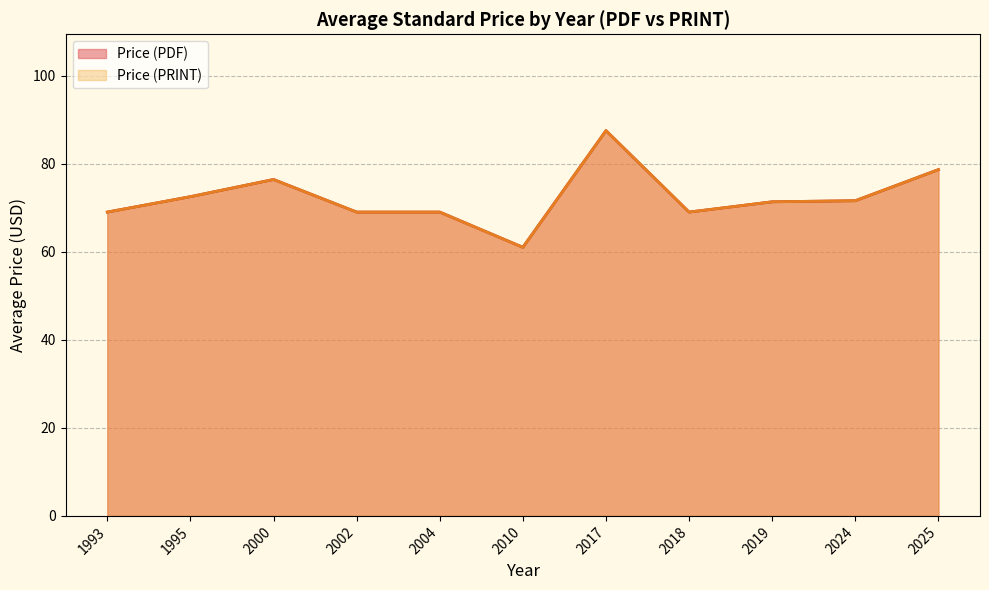

Does the chart have visible grid lines?

Yes